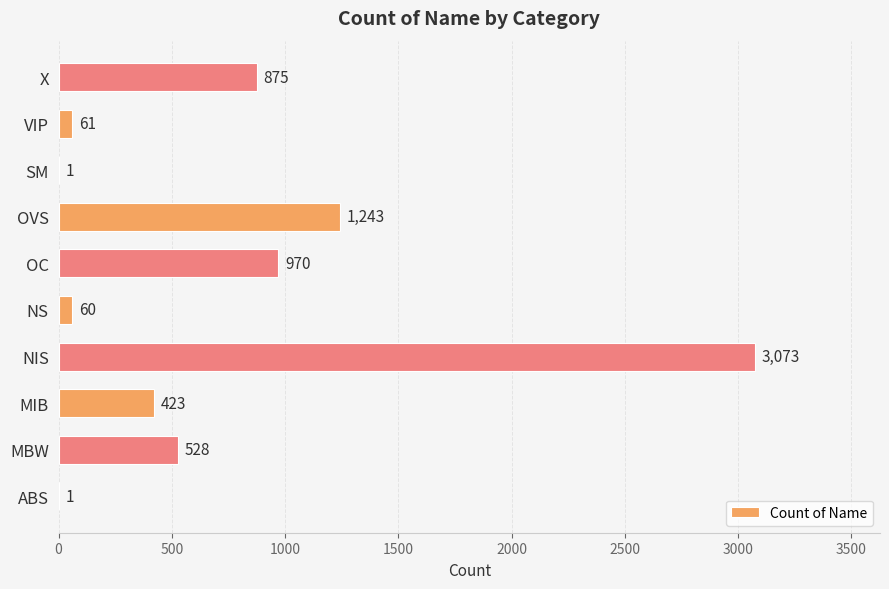

At which label is the value closest to 1537?

OVS